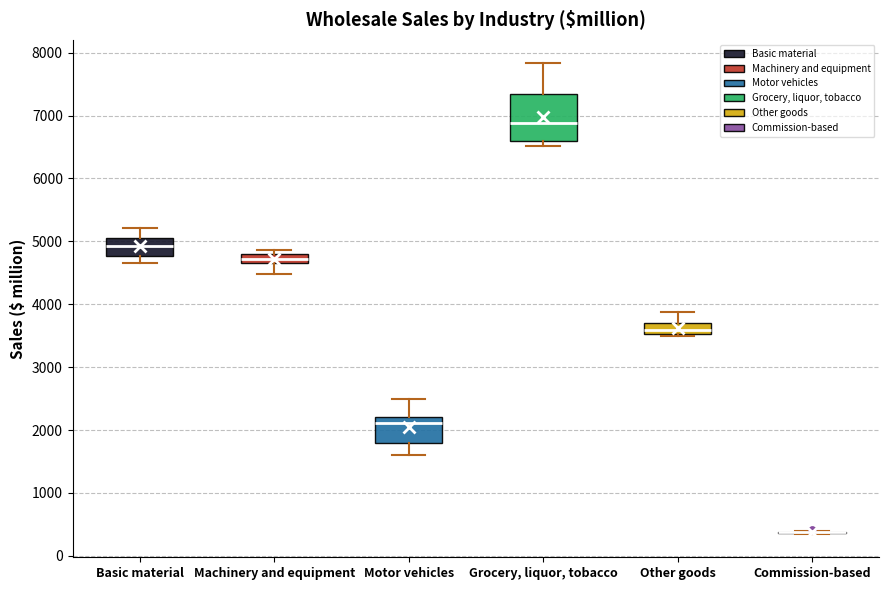

Comparing the boxes themselves (not the whiskers), which one is the tallest?

Grocery, liquor, tobacco